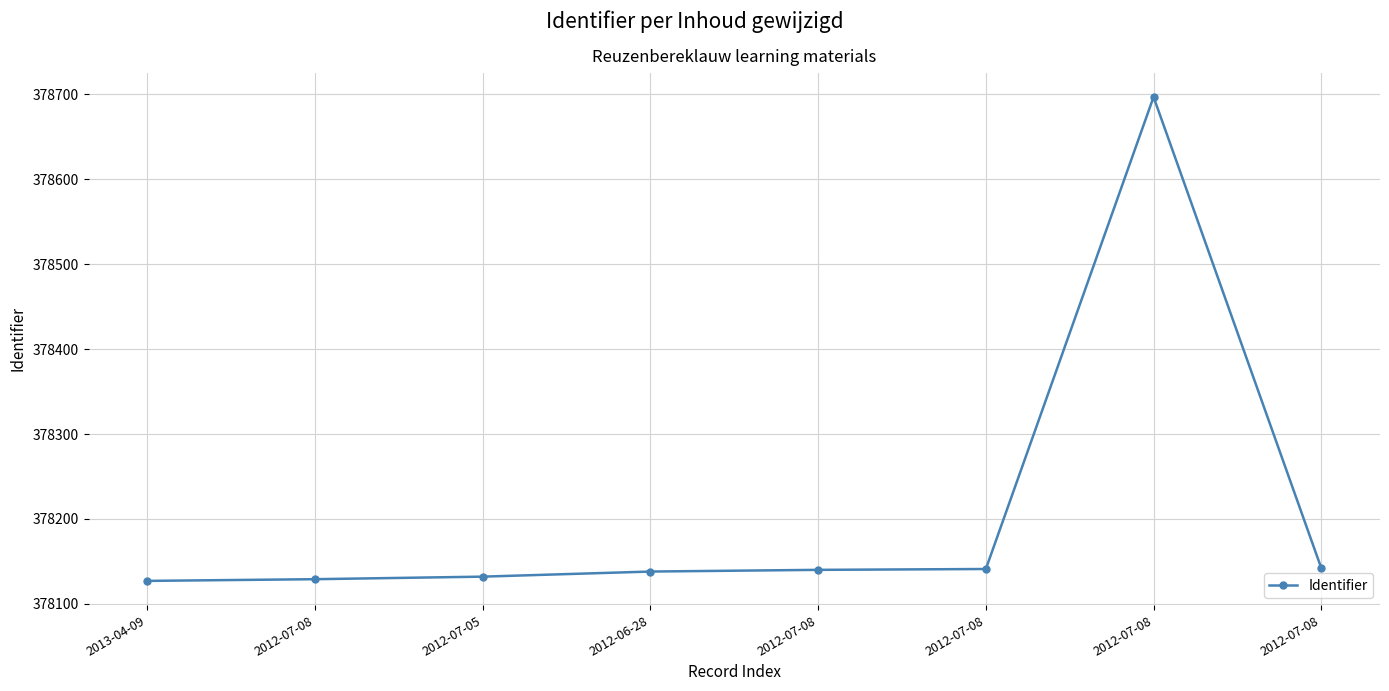

Reading right to left, list all the values displayed in this chart.

2012-07-08=378142	2012-07-08=378697	2012-07-08=378141	2012-07-08=378140	2012-06-28=378138	2012-07-05=378132	2012-07-08=378129	2013-04-09=378127